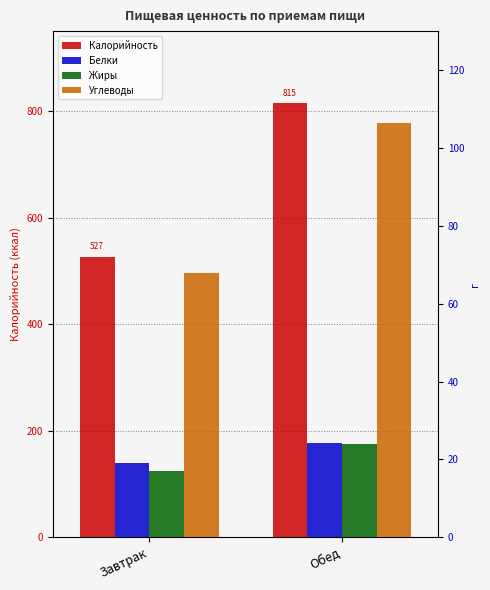

What is the average value of the Углеводы series?

87.2